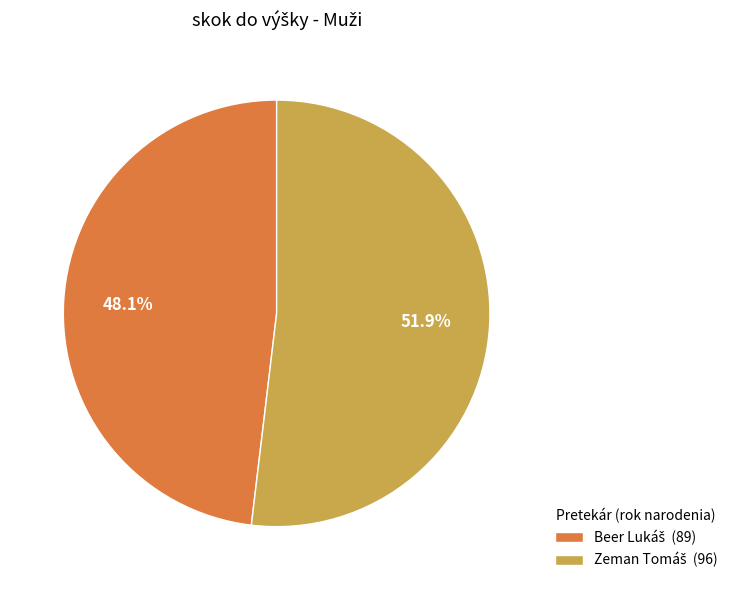

Does any single category account for the majority?

Yes